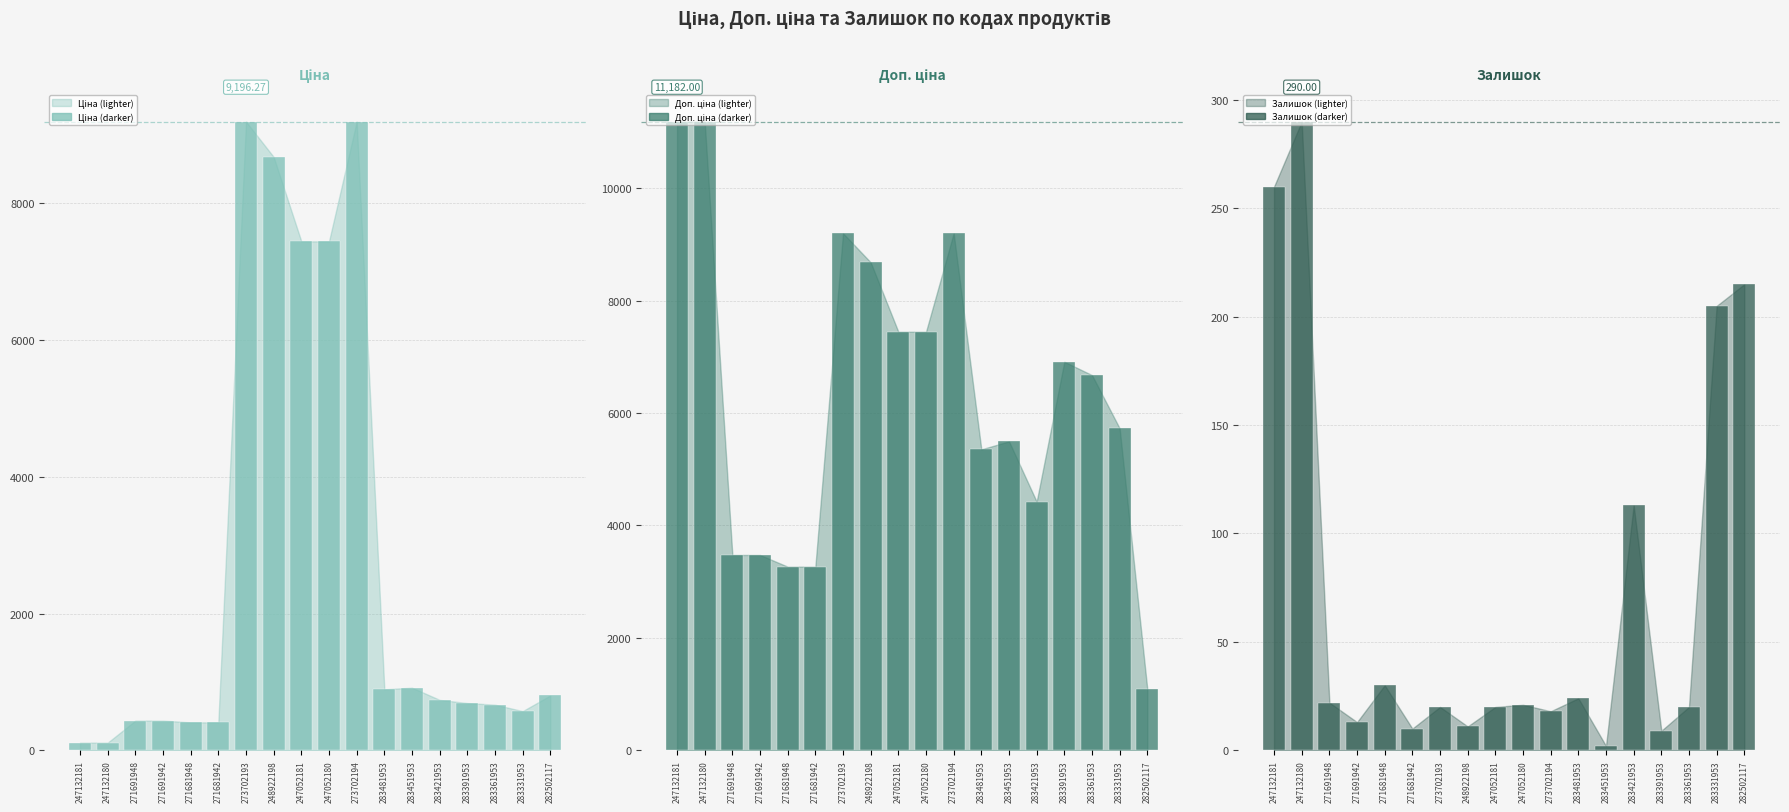

Which category has the lowest value across all series?

283451953